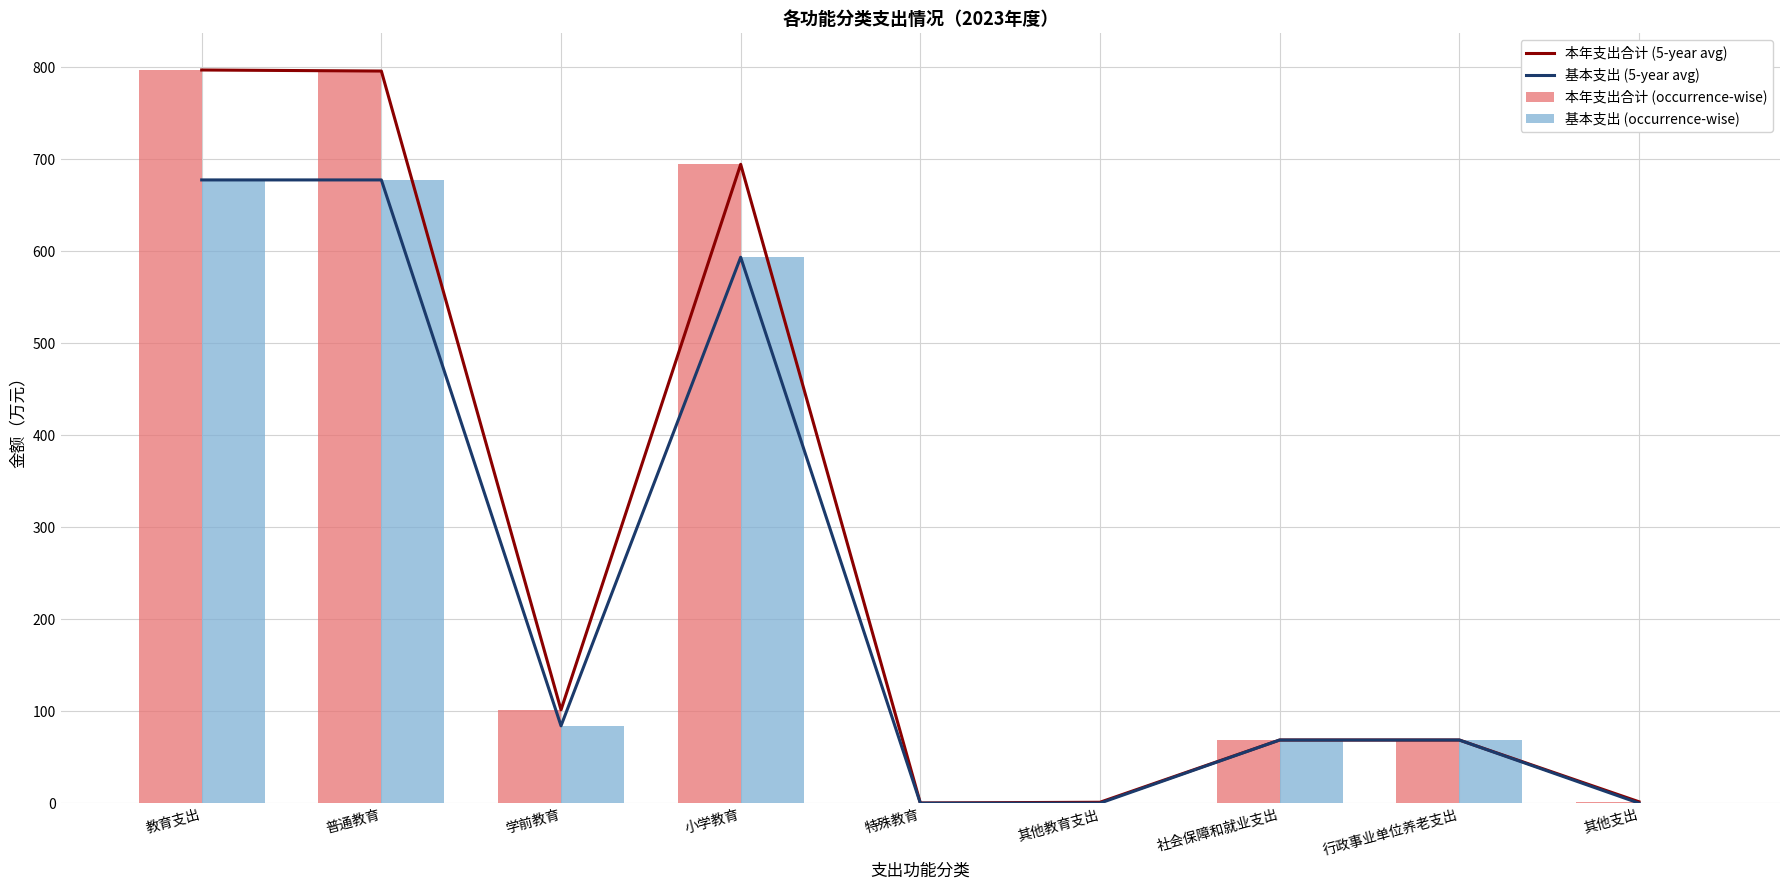

The value of 基本支出 (5-year avg) at 教育支出 is 1089.3. True or false?

False